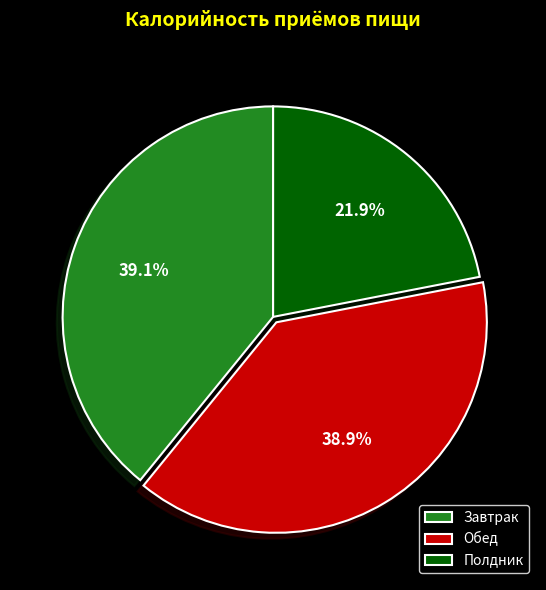

Combined, what portion of the pie is Завтрак and Полдник?

61.1%